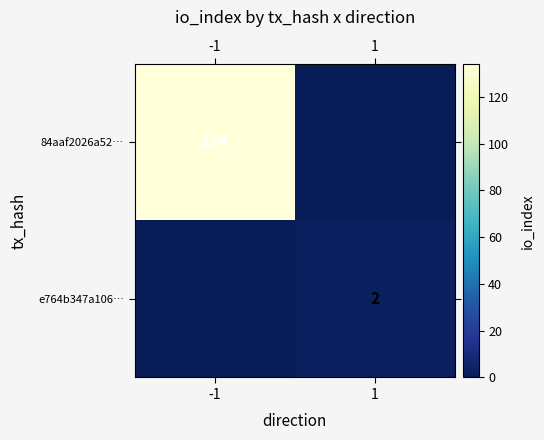

True or false: 84aaf2026a52… has a value of 134 at -1.

True